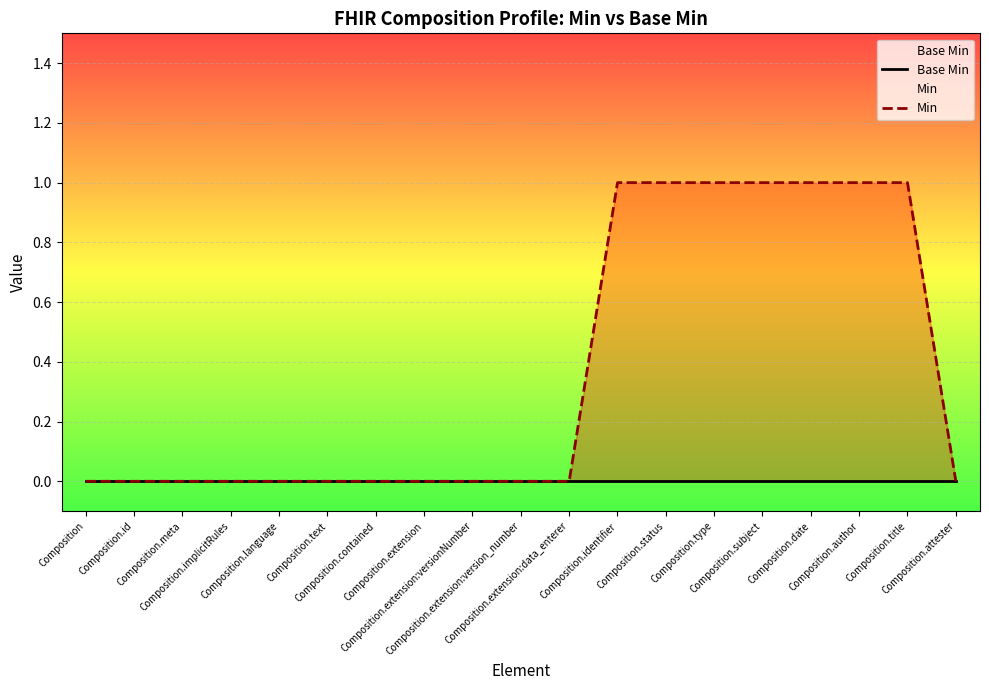

Is it true that Min equals 0 at Composition.extension?

True